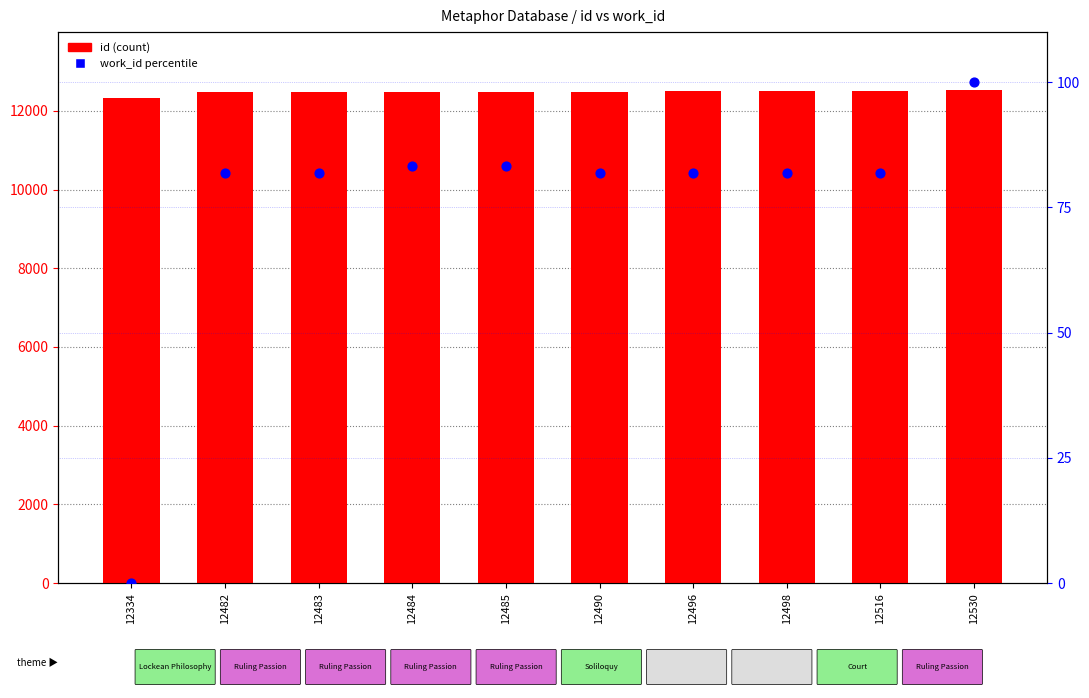

What are all the series names shown in the legend?

id (count), work_id (percentile)